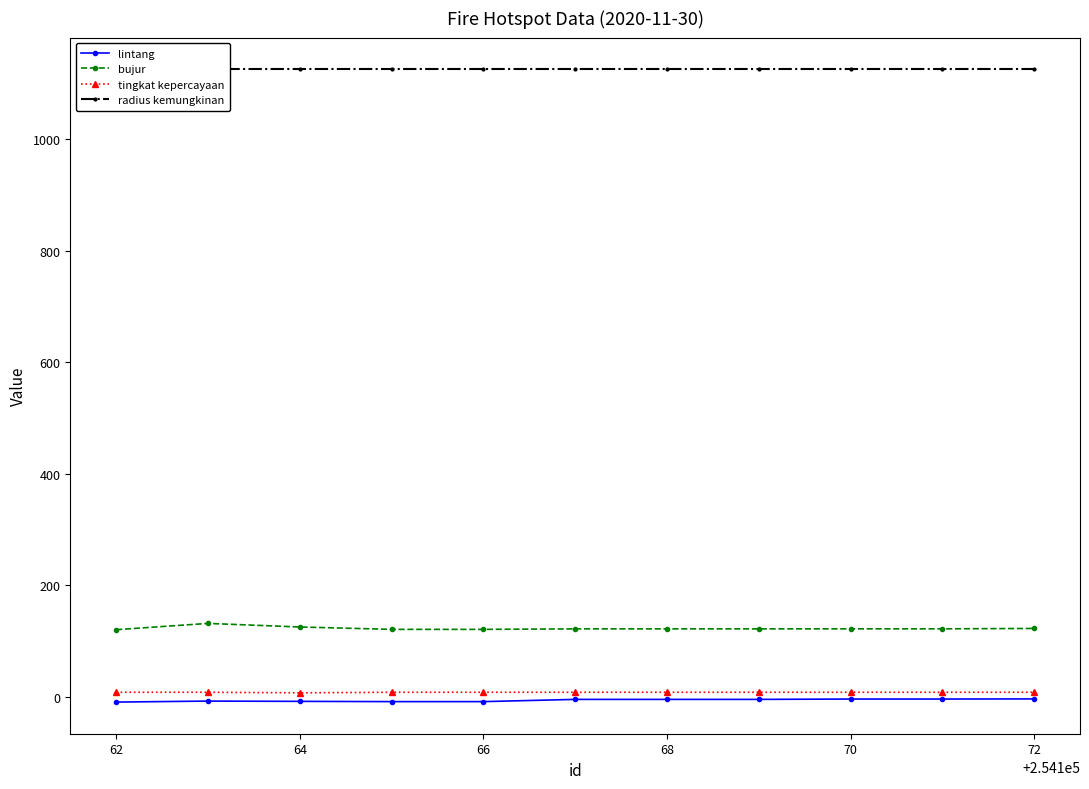

True or false: bujur has a value of 121.7 at 68.

True